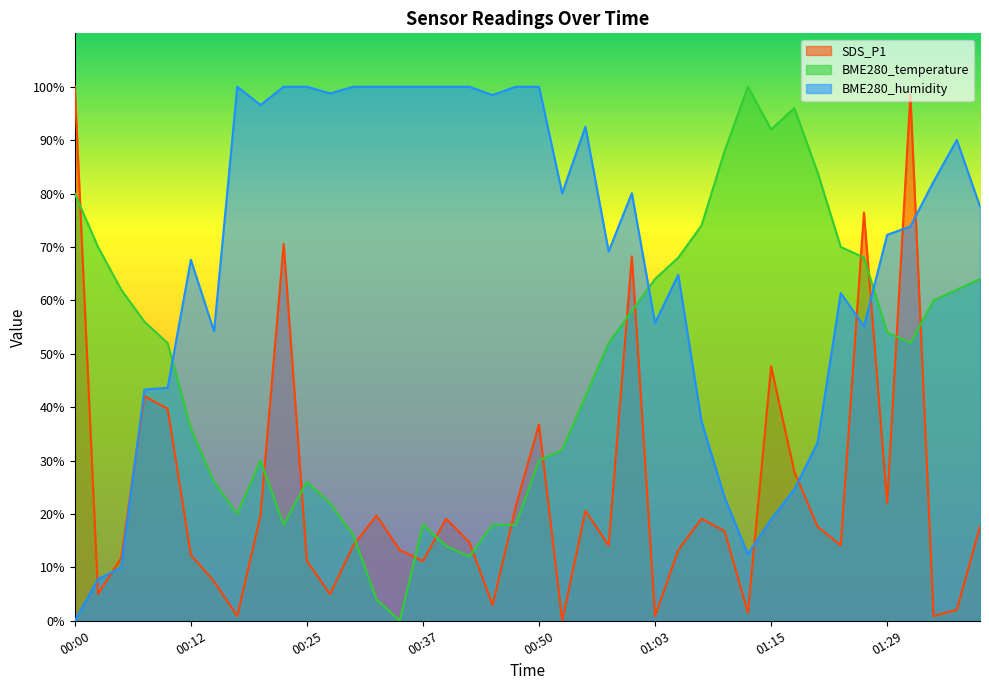

The value of SDS_P1 at 01:13 is 0.7. True or false?

False